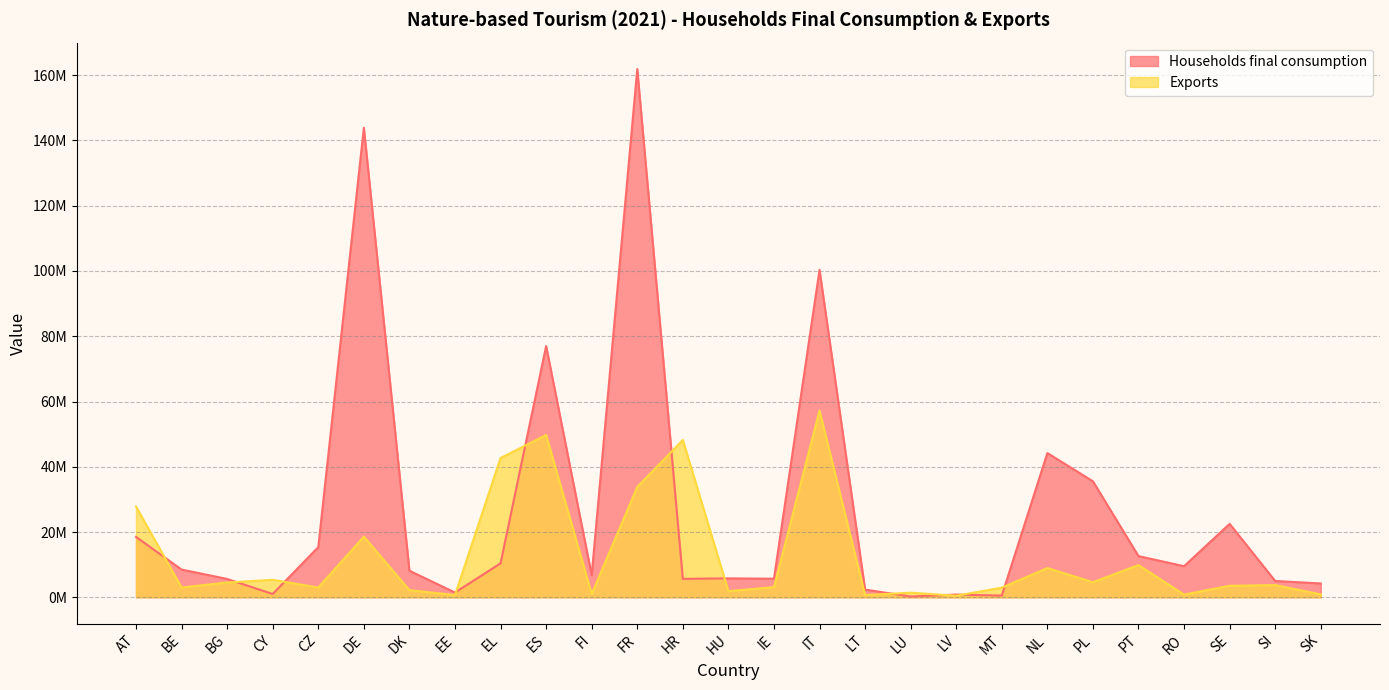

What is the label of the 9th point from the right?

LV